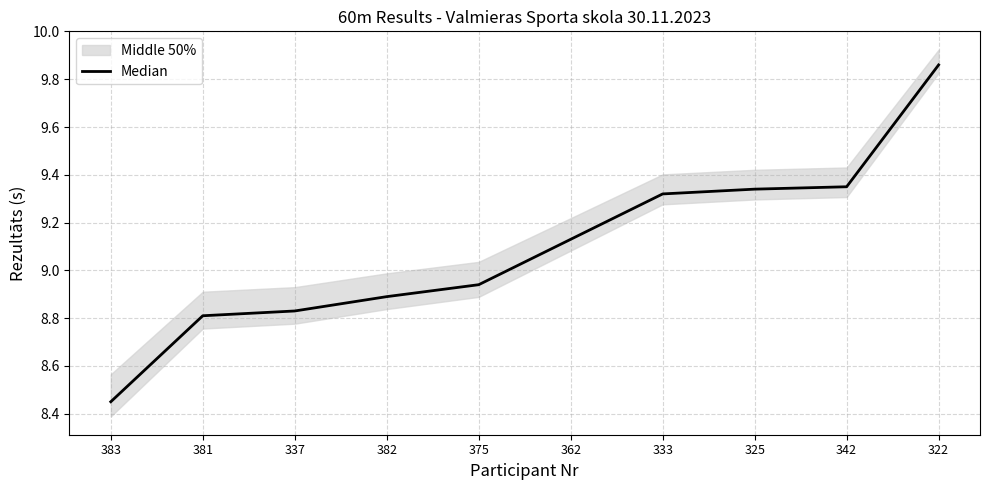

List the labels in order of value, largest first.

322, 342, 325, 333, 362, 375, 382, 337, 381, 383